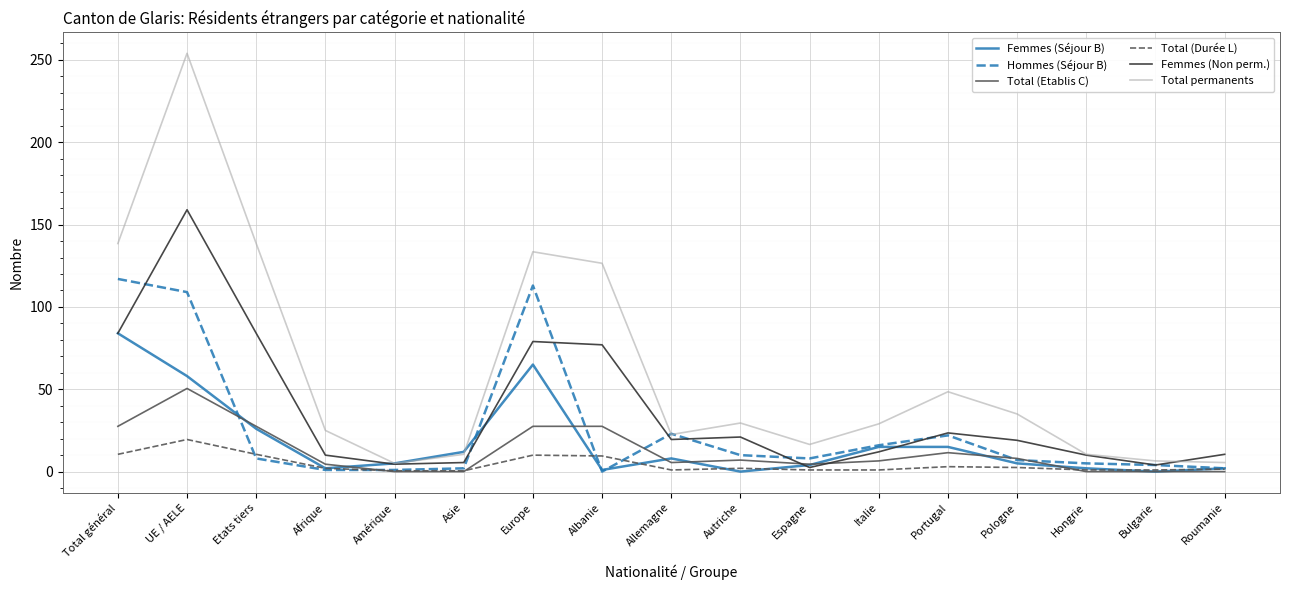

Count the number of data series in this chart.

6